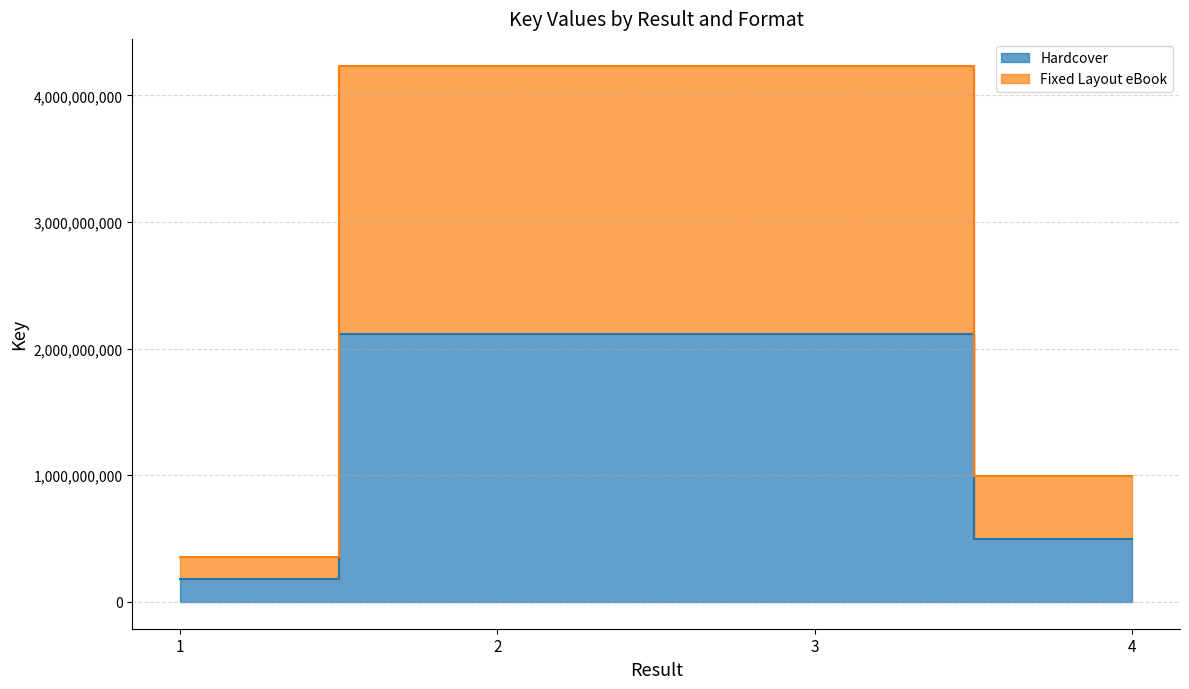

At which category is the sum across all series the highest?

2